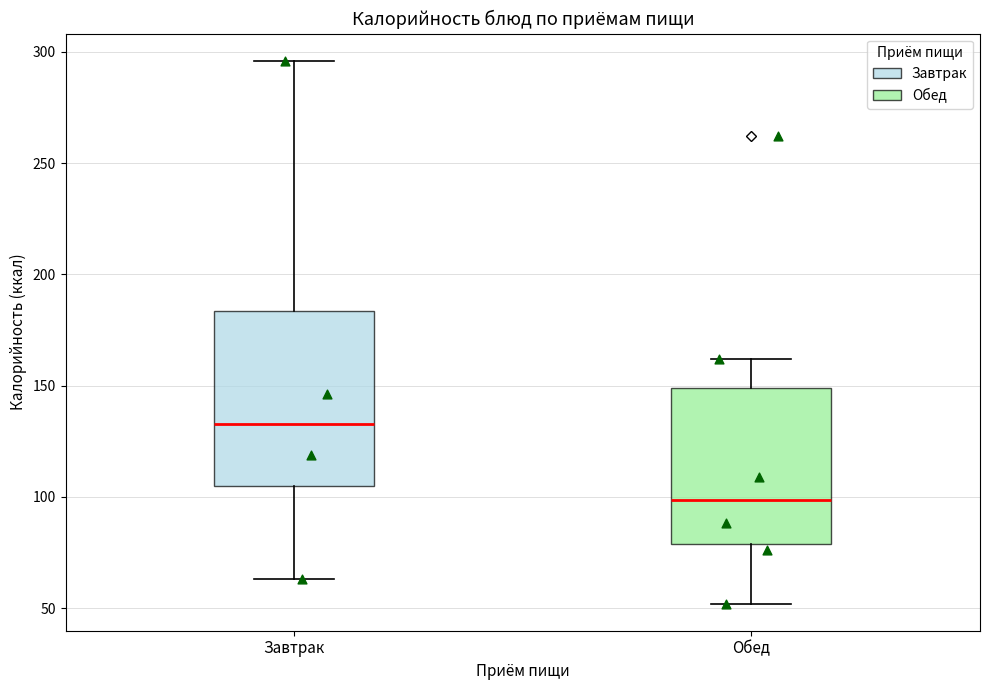

Where is the lower edge of the box for Обед on the y-axis? The values are not printed on the chart, so give them approximately, as read against the axis.

80